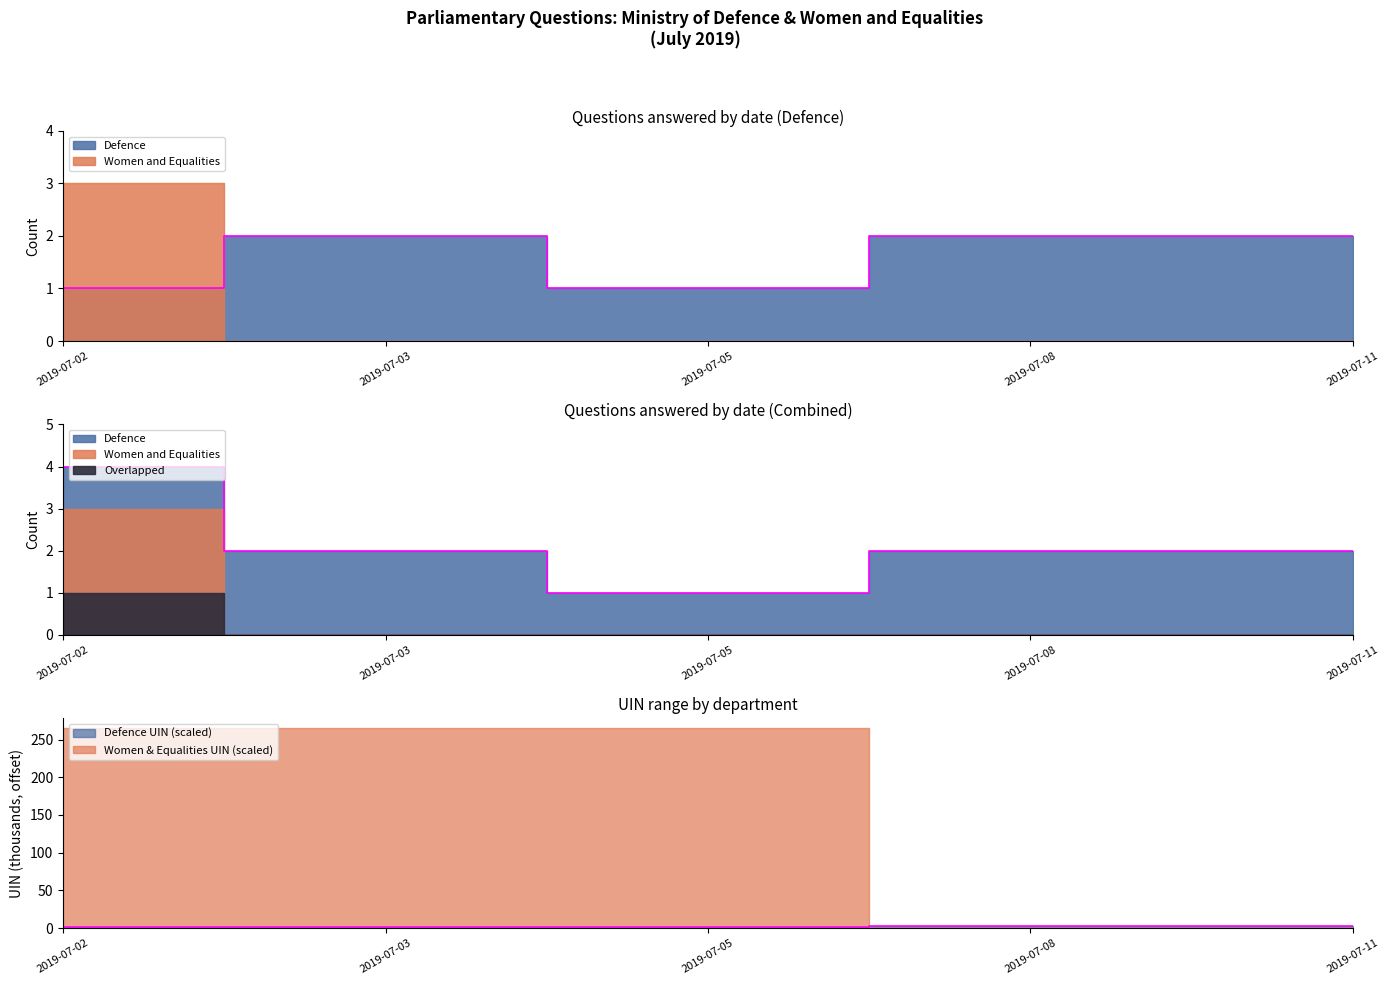

How many categories are shown in the chart?

5